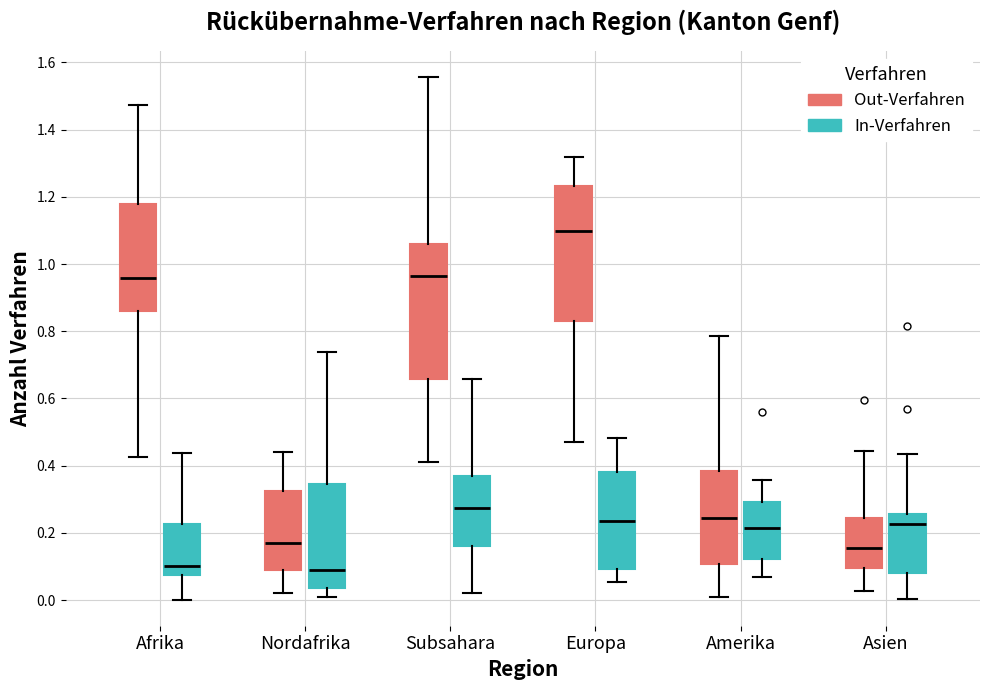

Reading left to right, transcribe this box plot: for each box, give where its median line is, the range the box spans, and where its two whiskers end, as read against the y-axis. The values are not printed on the chart, so give them approximately, as read against the axis.

Afrika (Out-Verfahren): median 0.96, box 0.86 to 1.18, whiskers 0.42 to 1.48
Afrika (In-Verfahren): median 0.10, box 0.08 to 0.22, whiskers 0.00 to 0.44
Nordafrika (Out-Verfahren): median 0.16, box 0.10 to 0.32, whiskers 0.02 to 0.44
Nordafrika (In-Verfahren): median 0.10, box 0.04 to 0.34, whiskers 0.00 to 0.74
Subsahara (Out-Verfahren): median 0.96, box 0.66 to 1.06, whiskers 0.42 to 1.56
Subsahara (In-Verfahren): median 0.28, box 0.16 to 0.36, whiskers 0.02 to 0.66
Europa (Out-Verfahren): median 1.10, box 0.82 to 1.24, whiskers 0.48 to 1.32
Europa (In-Verfahren): median 0.24, box 0.10 to 0.38, whiskers 0.06 to 0.48
Amerika (Out-Verfahren): median 0.24, box 0.10 to 0.38, whiskers 0.02 to 0.78
Amerika (In-Verfahren): median 0.22, box 0.12 to 0.30, whiskers 0.06 to 0.36
Asien (Out-Verfahren): median 0.16, box 0.10 to 0.24, whiskers 0.02 to 0.44
Asien (In-Verfahren): median 0.22, box 0.08 to 0.26, whiskers 0.00 to 0.44